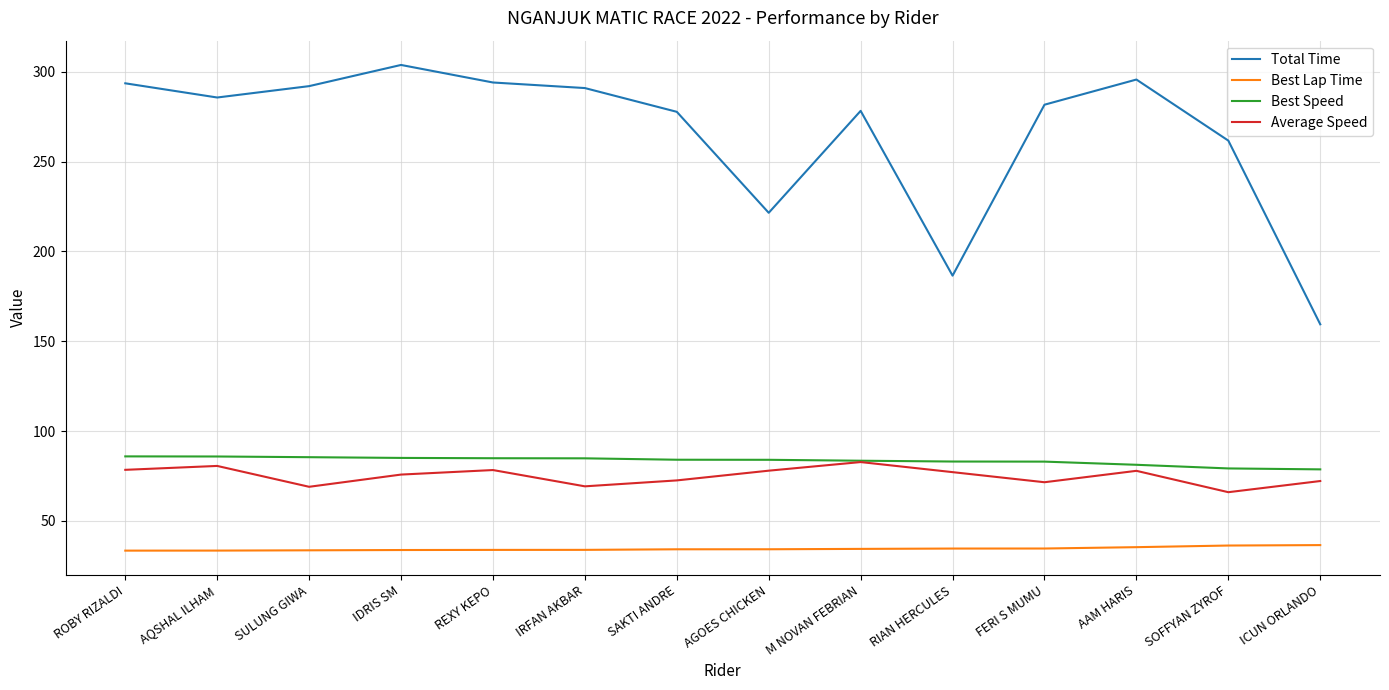

What is the total value across all series at RIAN HERCULES?

381.5